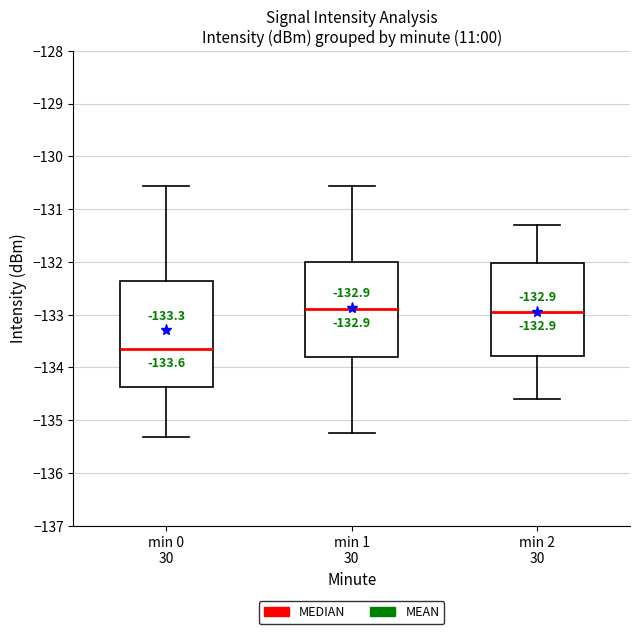

Which box is the tallest, from its lower edge to its upper edge?

min 0 30